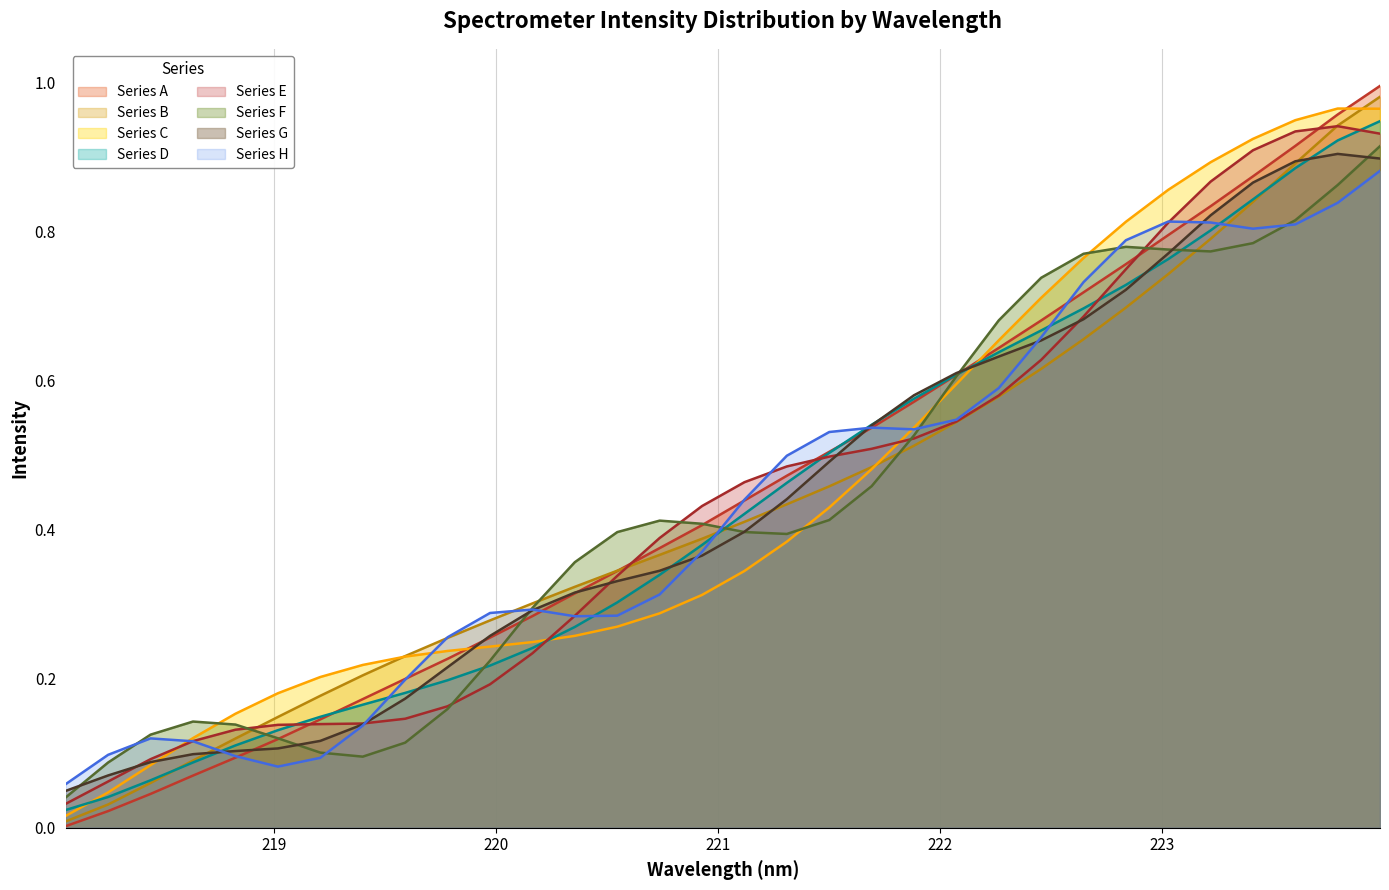

True or false: y_values has more than 2 interior local peaks.

False